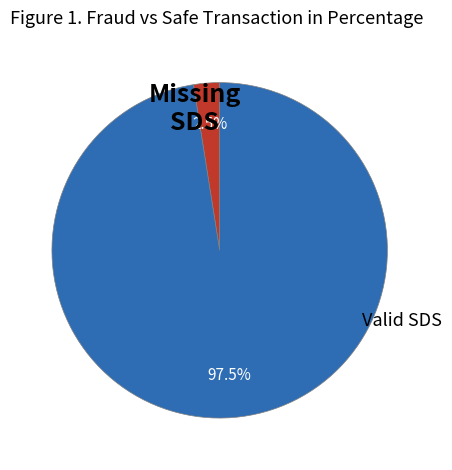

Is there a majority slice in this chart?

Yes